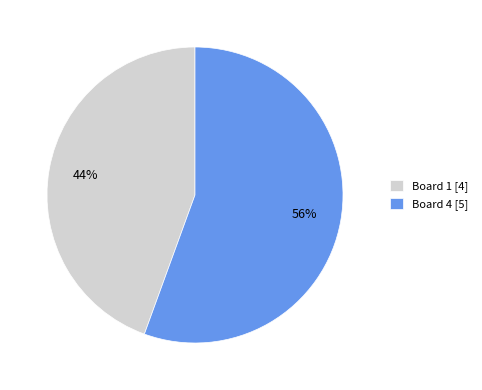

What is the ratio of the value at Board 4 [5] to the value at Board 1 [4]?

1.3